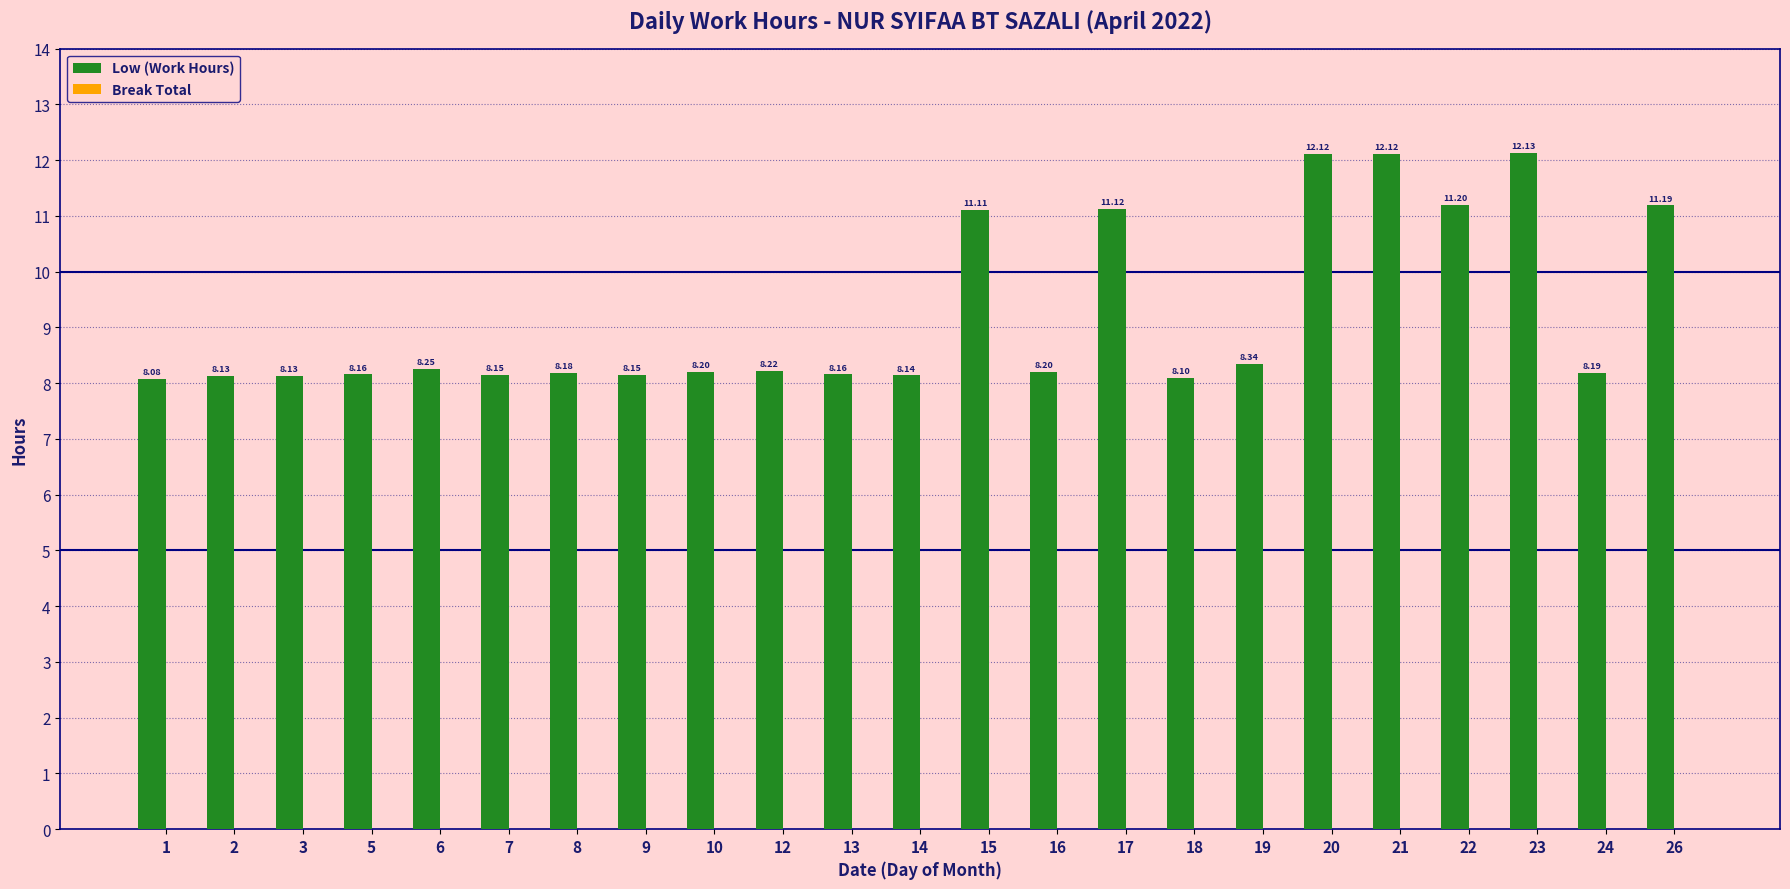

What is the sum of all values?

211.8